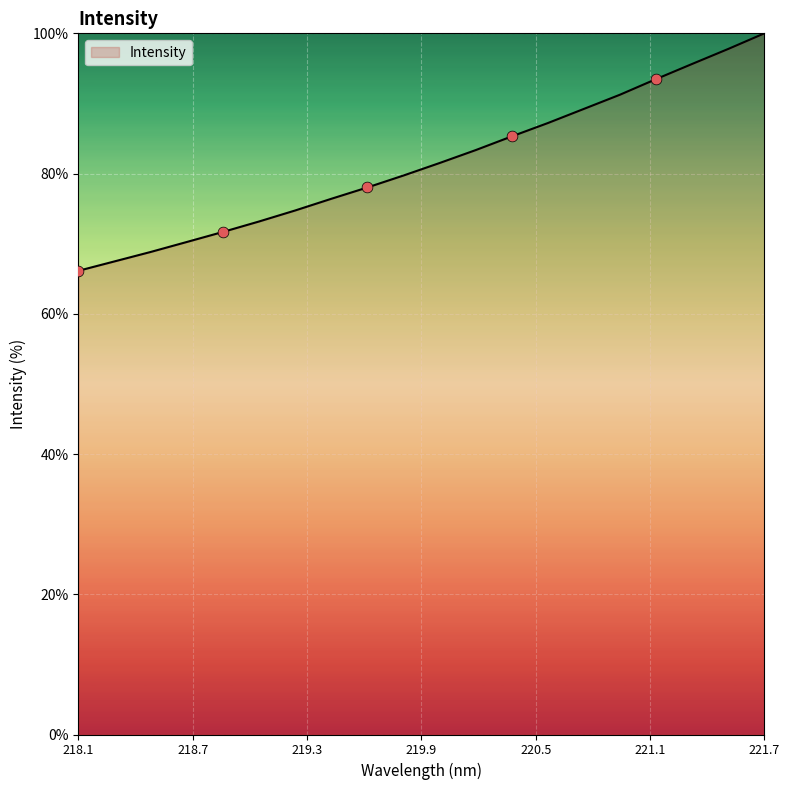

What is the greatest value displayed?

100.0